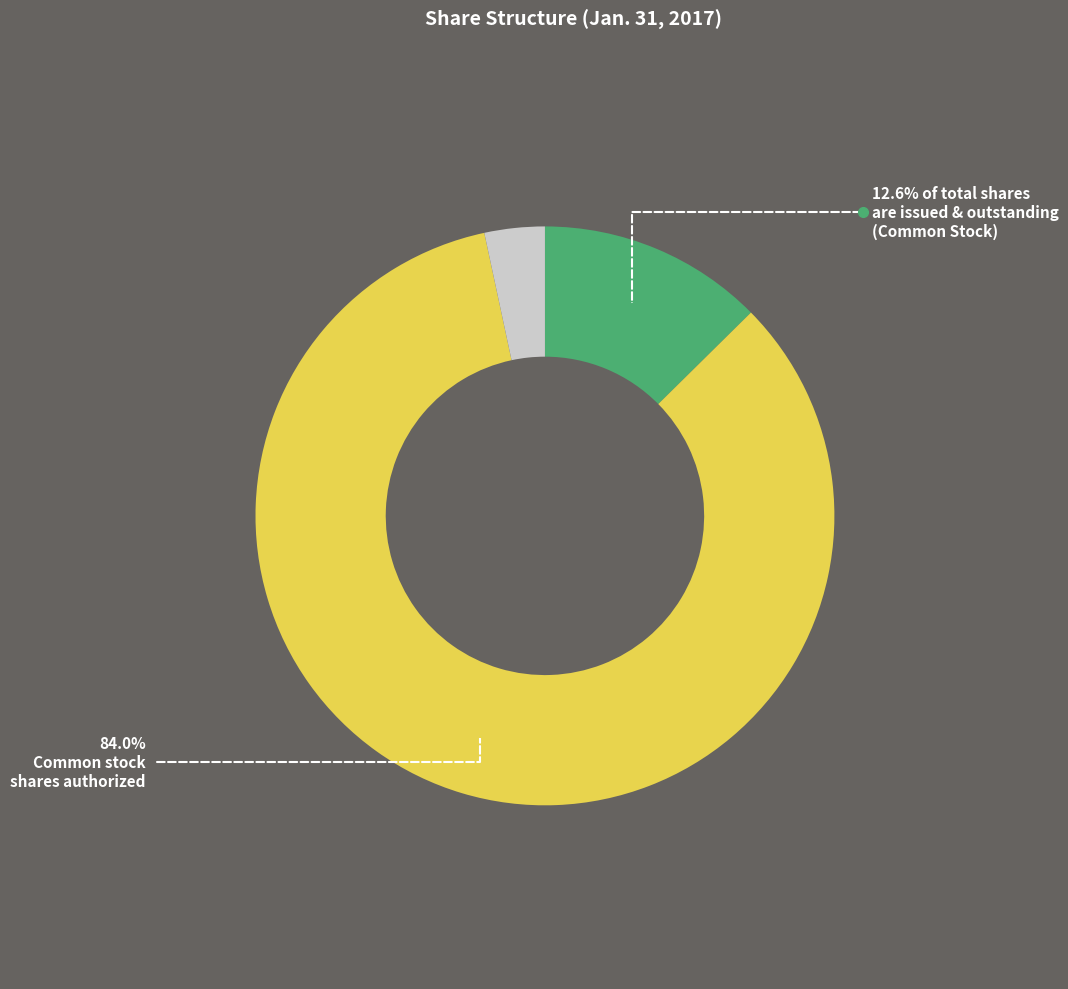

Does any single category account for the majority?

Yes